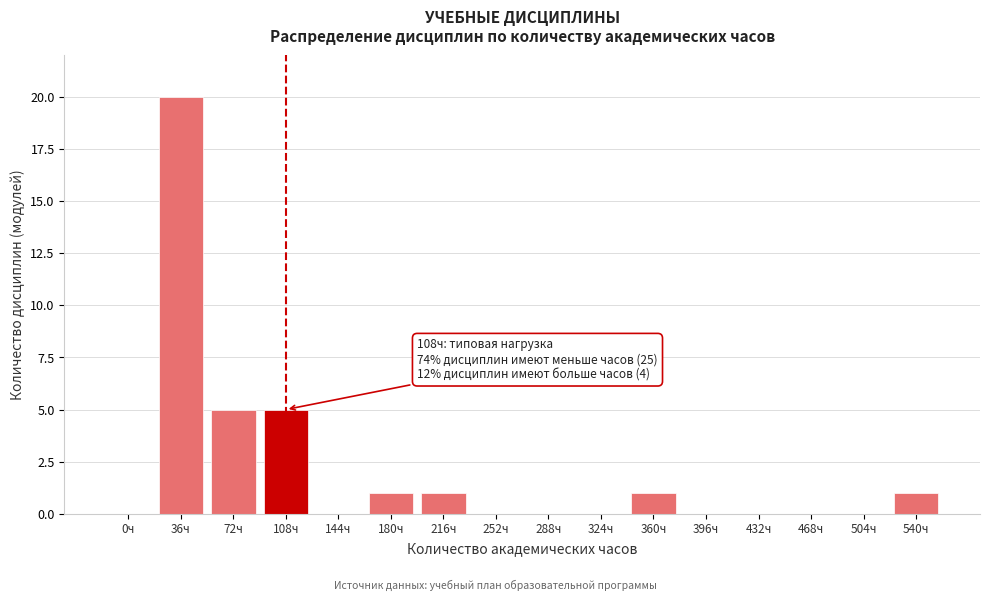

Reading left to right, what are all the values shown in this chart?

0ч=0	36ч=20	72ч=5	108ч=5	144ч=0	180ч=1	216ч=1	252ч=0	288ч=0	324ч=0	360ч=1	396ч=0	432ч=0	468ч=0	504ч=0	540ч=1